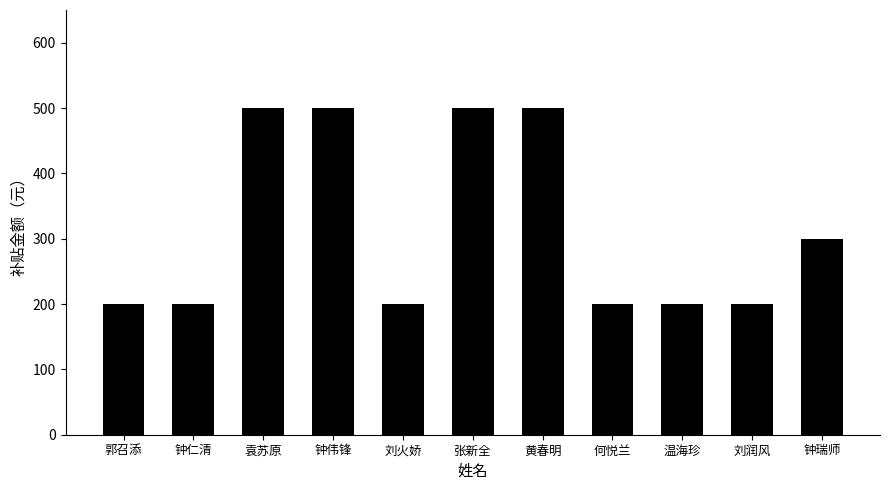

What is the average value?

318